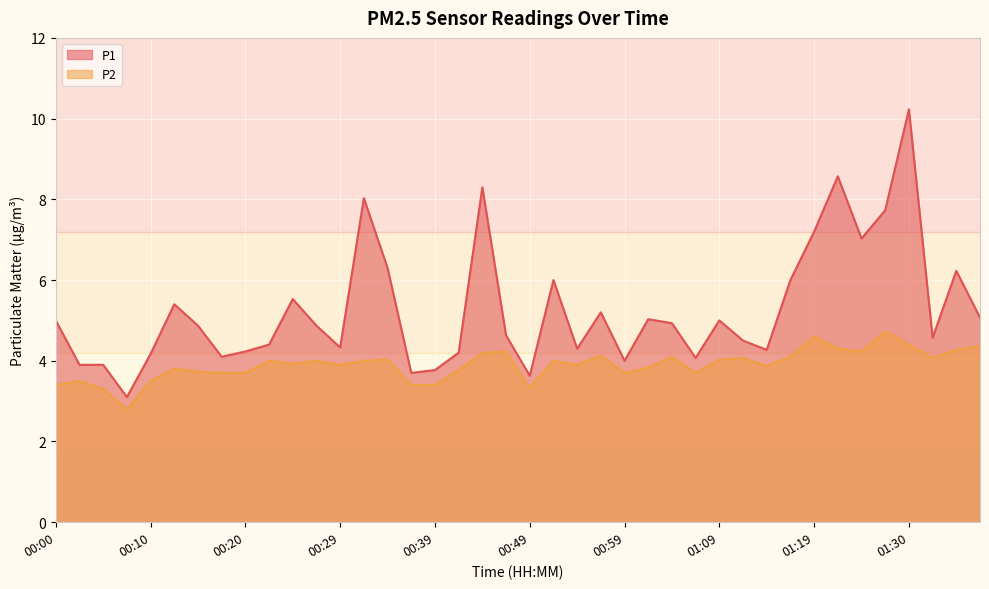

What are all the series names shown in the legend?

P1, P2